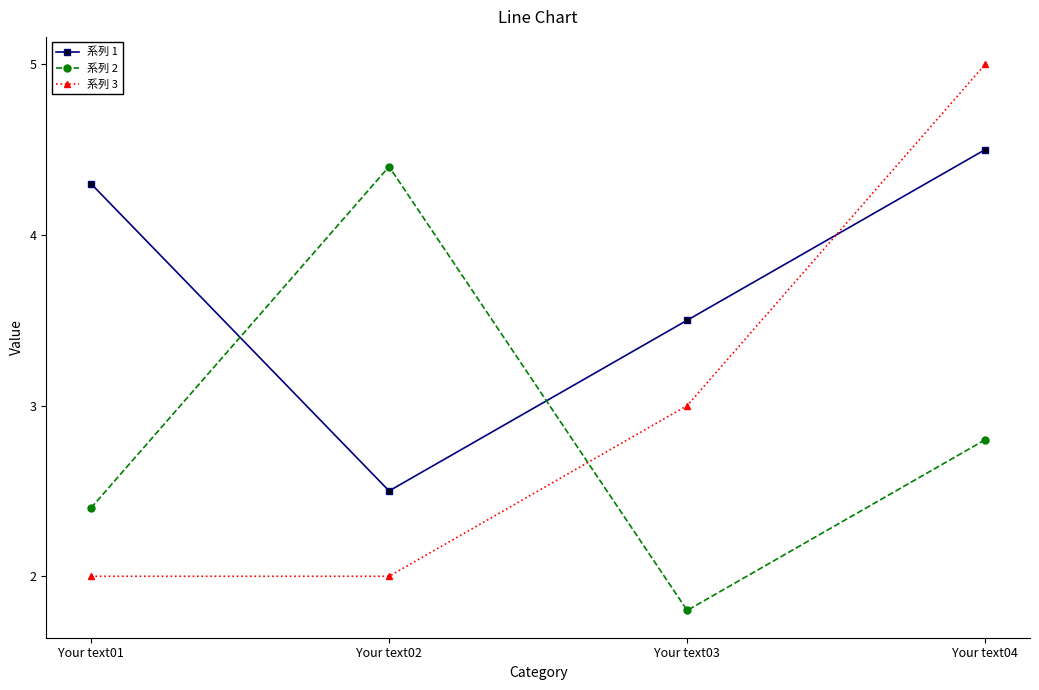

How many data points does each series have?

4